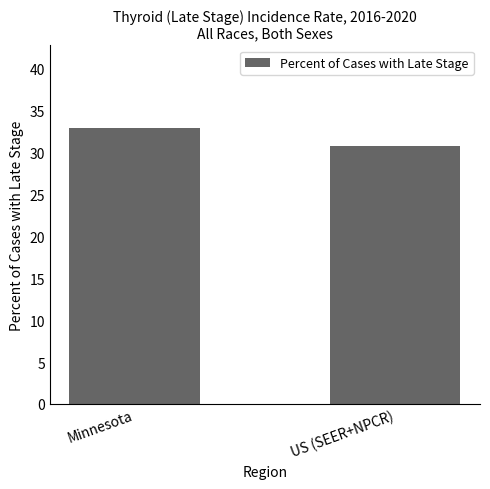

How many bars are there in total?

2